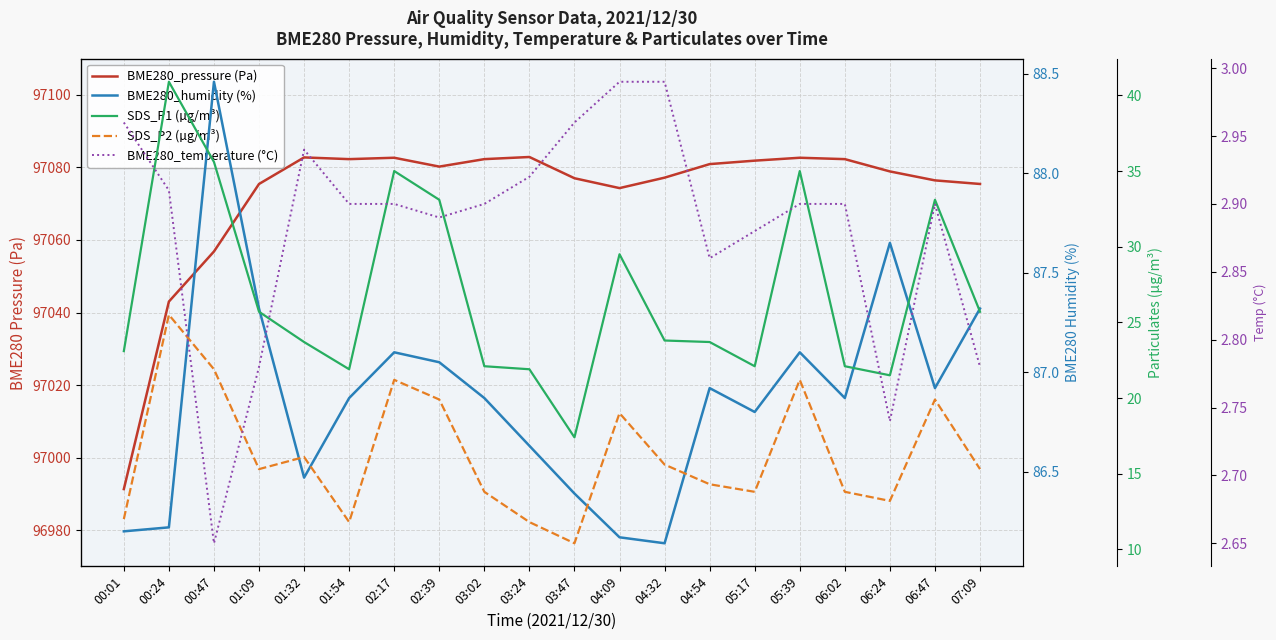

Where is the first local minimum for BME280_temperature (°C)?

00:47